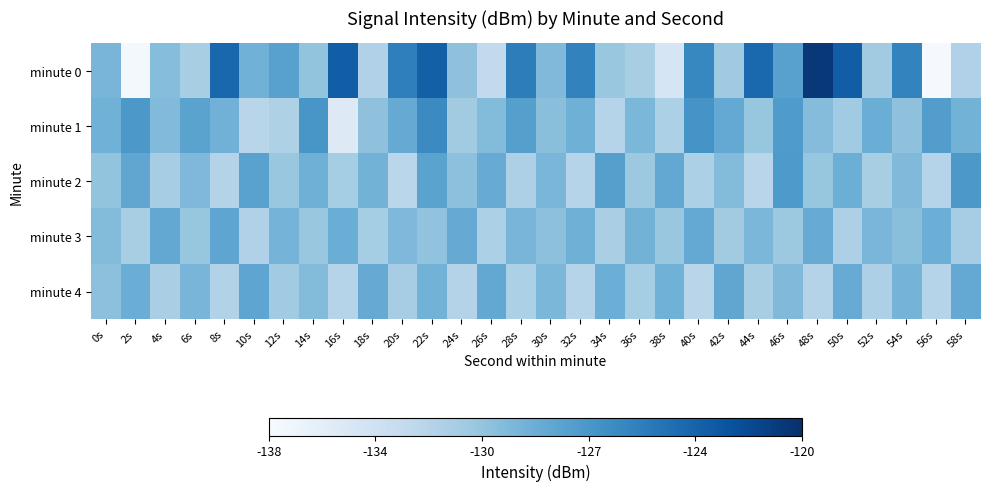

How many data points does each series have?

30